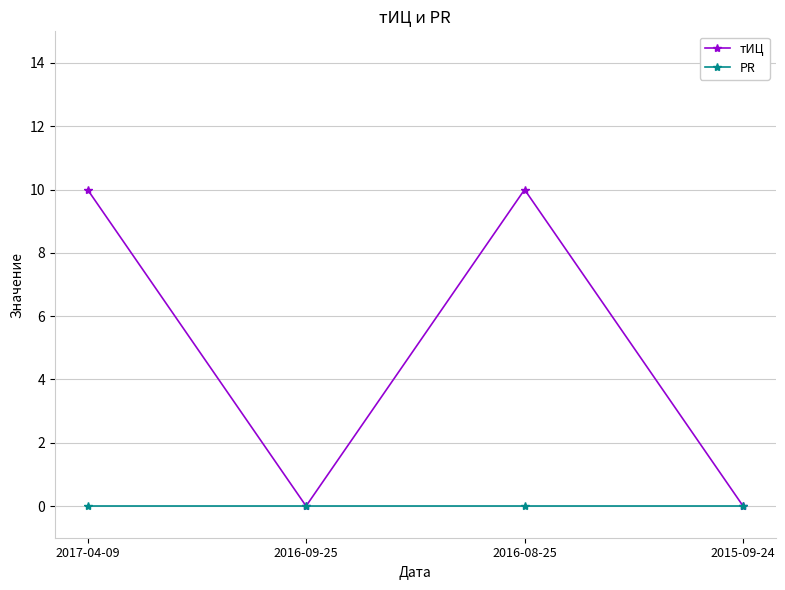

How many lines are shown in the chart?

2